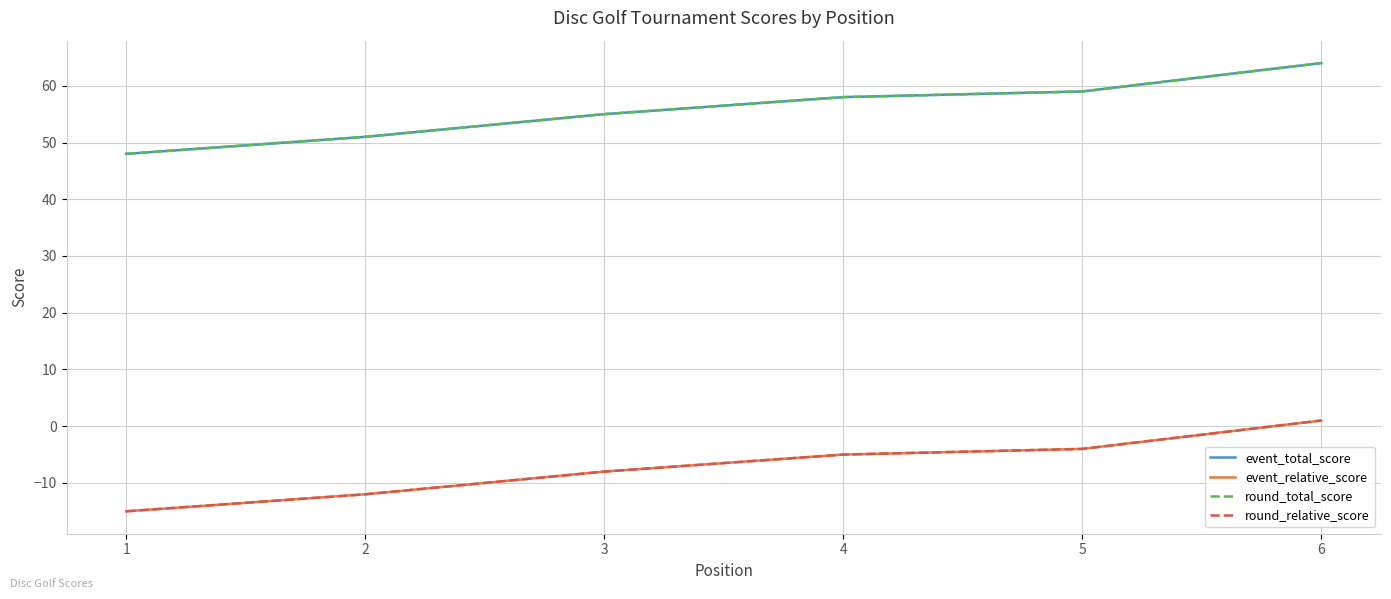

Reading right to left, list all the values displayed in this chart.

event_total_score: 64	59	58	55	51	48
event_relative_score: 1	-4	-5	-8	-12	-15
round_total_score: 64	59	58	55	51	48
round_relative_score: 1	-4	-5	-8	-12	-15